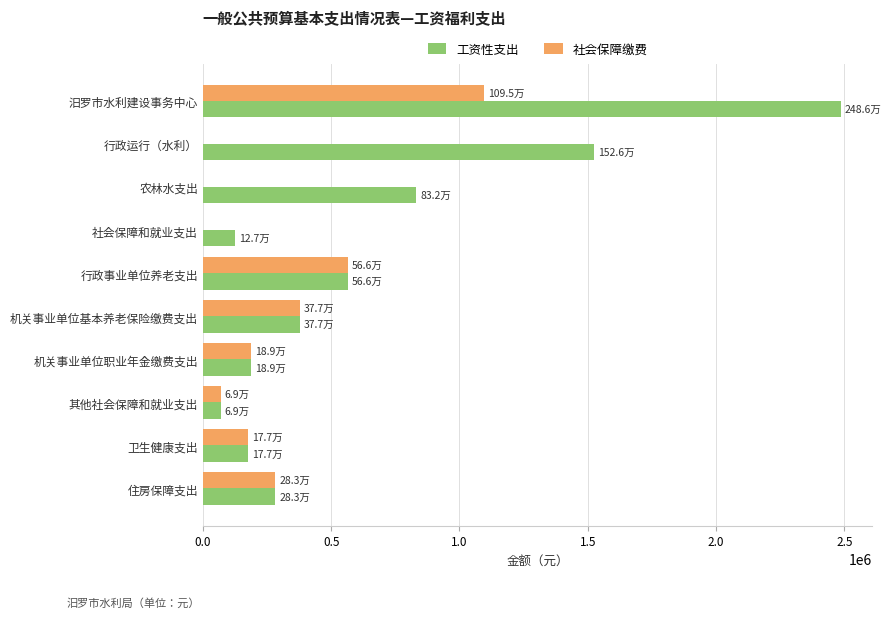

What is the average value of the 工资性支出 series?

663203